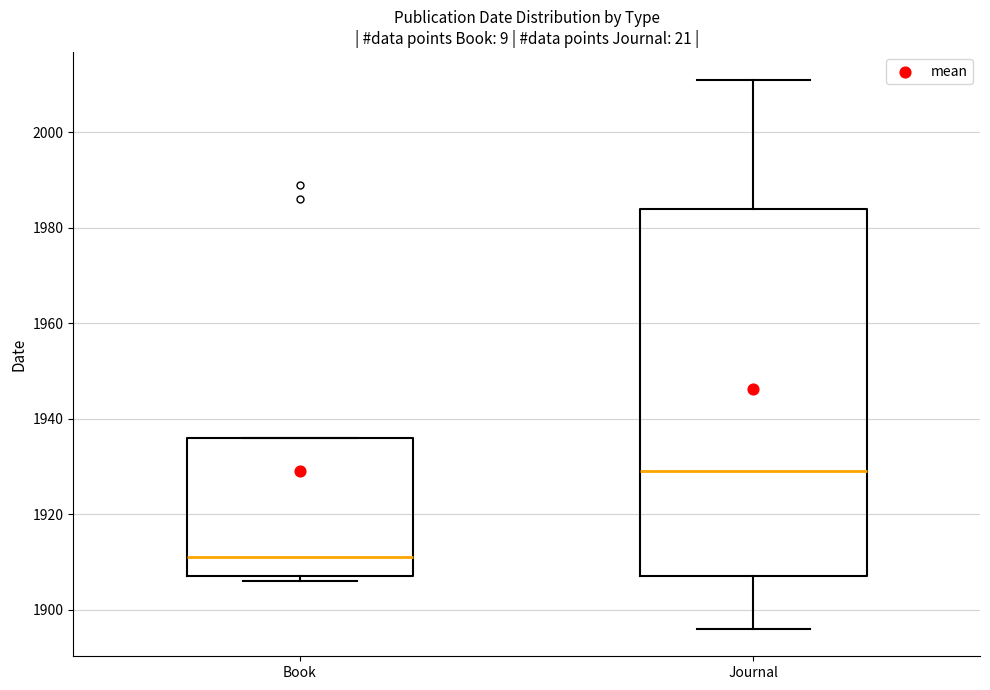

Which box has the highest median line?

Journal